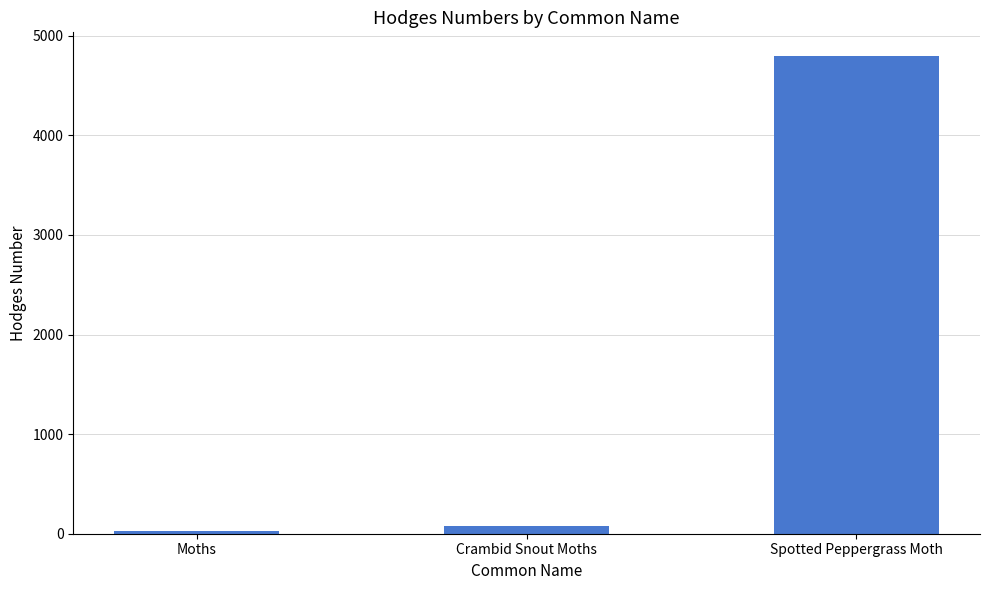

What is the label of the 1st bar from the left?

Moths